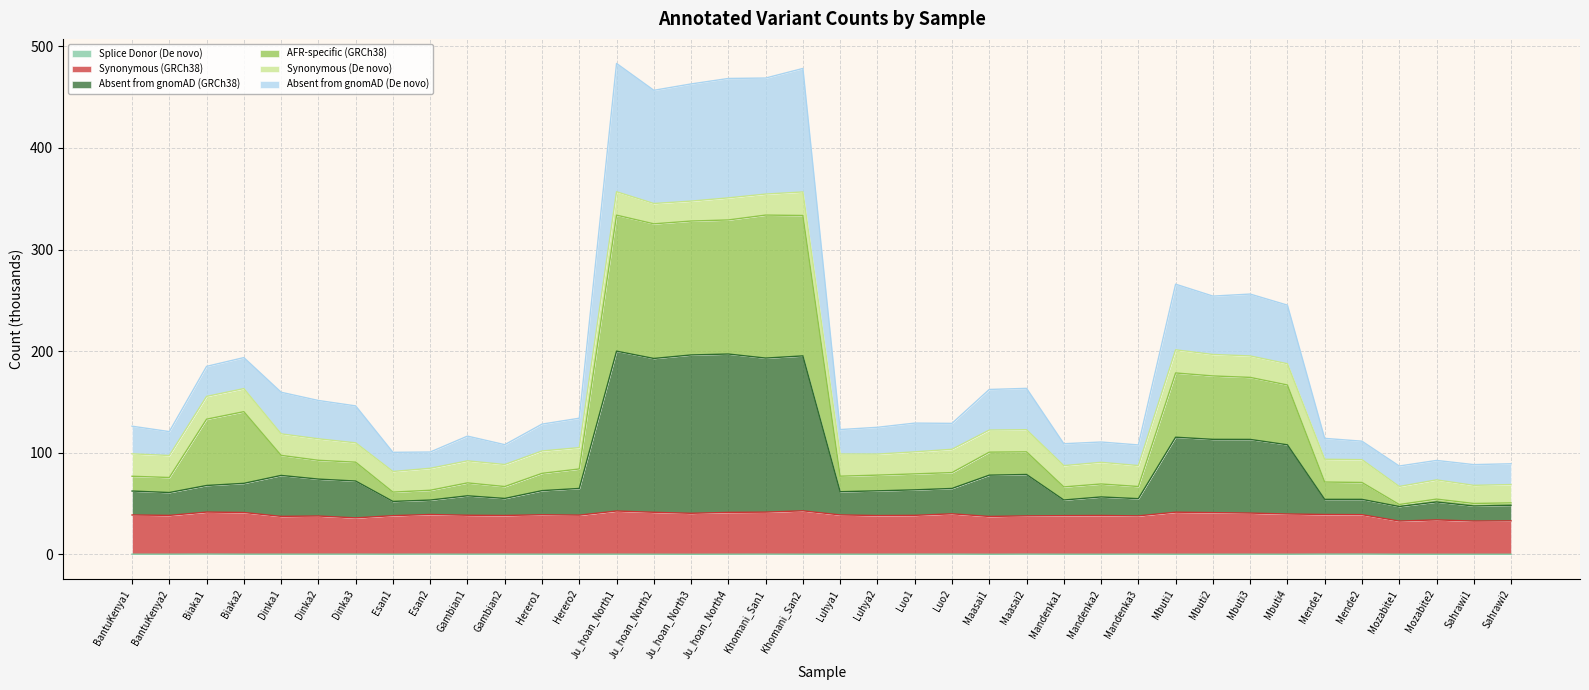

What is the difference between the maximum and minimum values in the Absent from gnomAD (GRCh38) series?

152.8